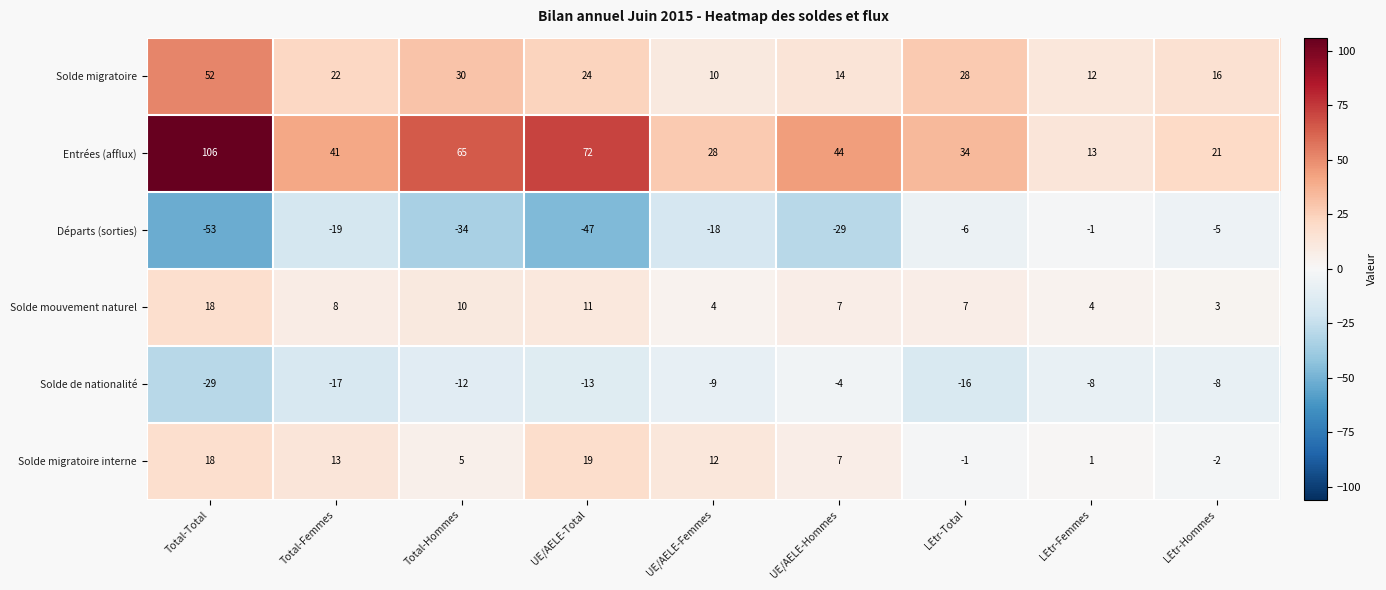

What is the maximum value for Solde migratoire?

52